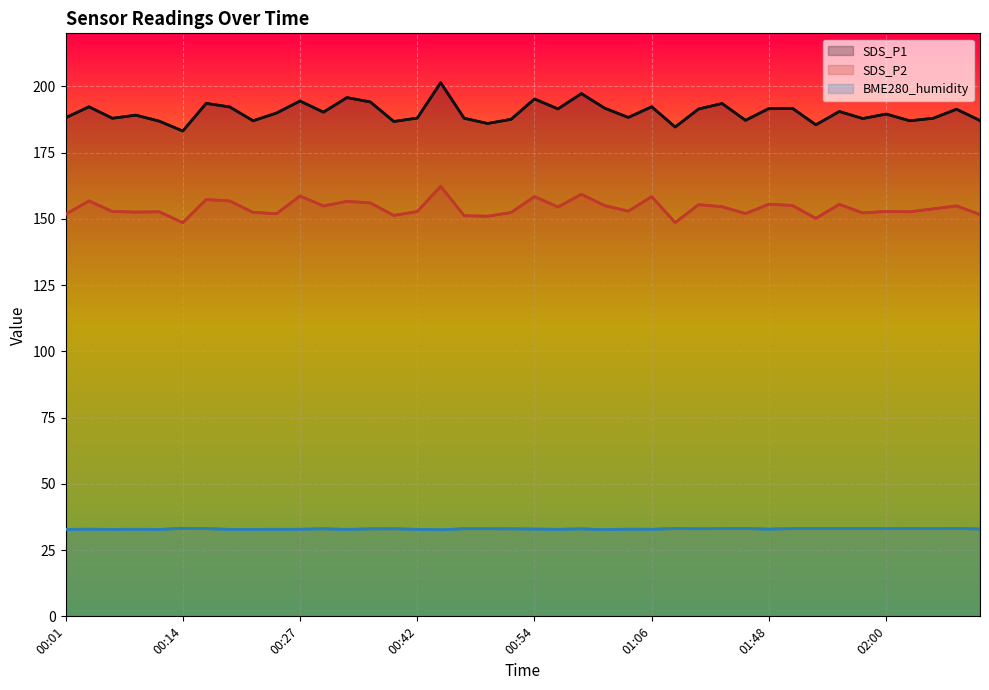

At which category does BME280_humidity reach its first local peak?

00:14